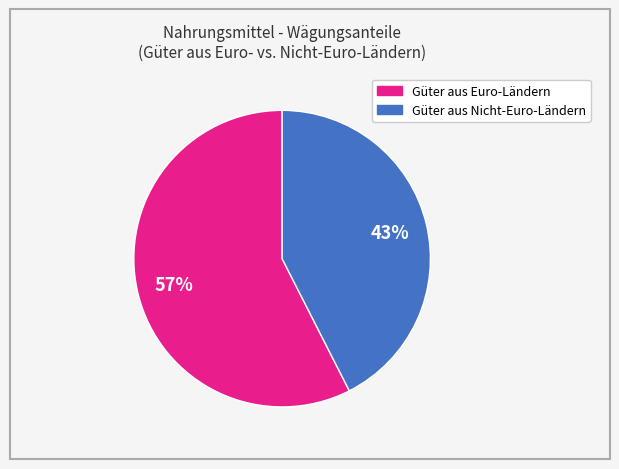

How many slices are in this pie chart?

2